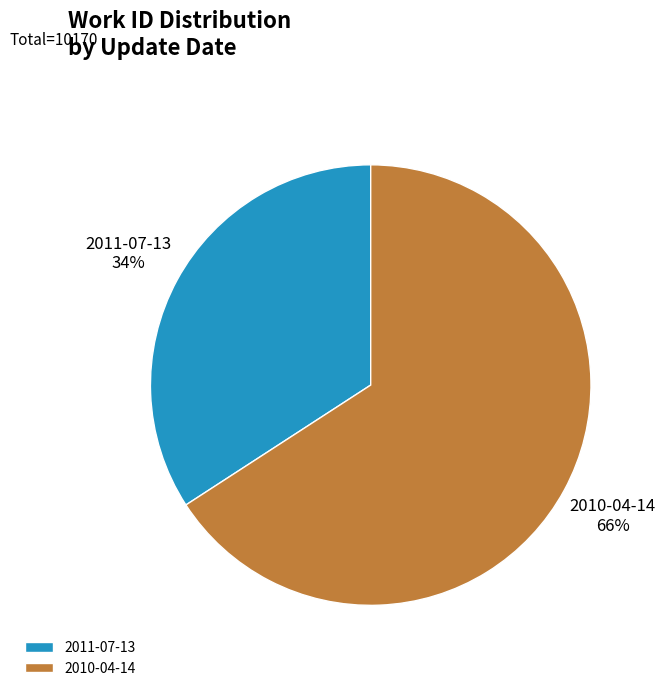

To the nearest percent, what is the difference between the 2010-04-14 and 2011-07-13 slice percentages?

32%